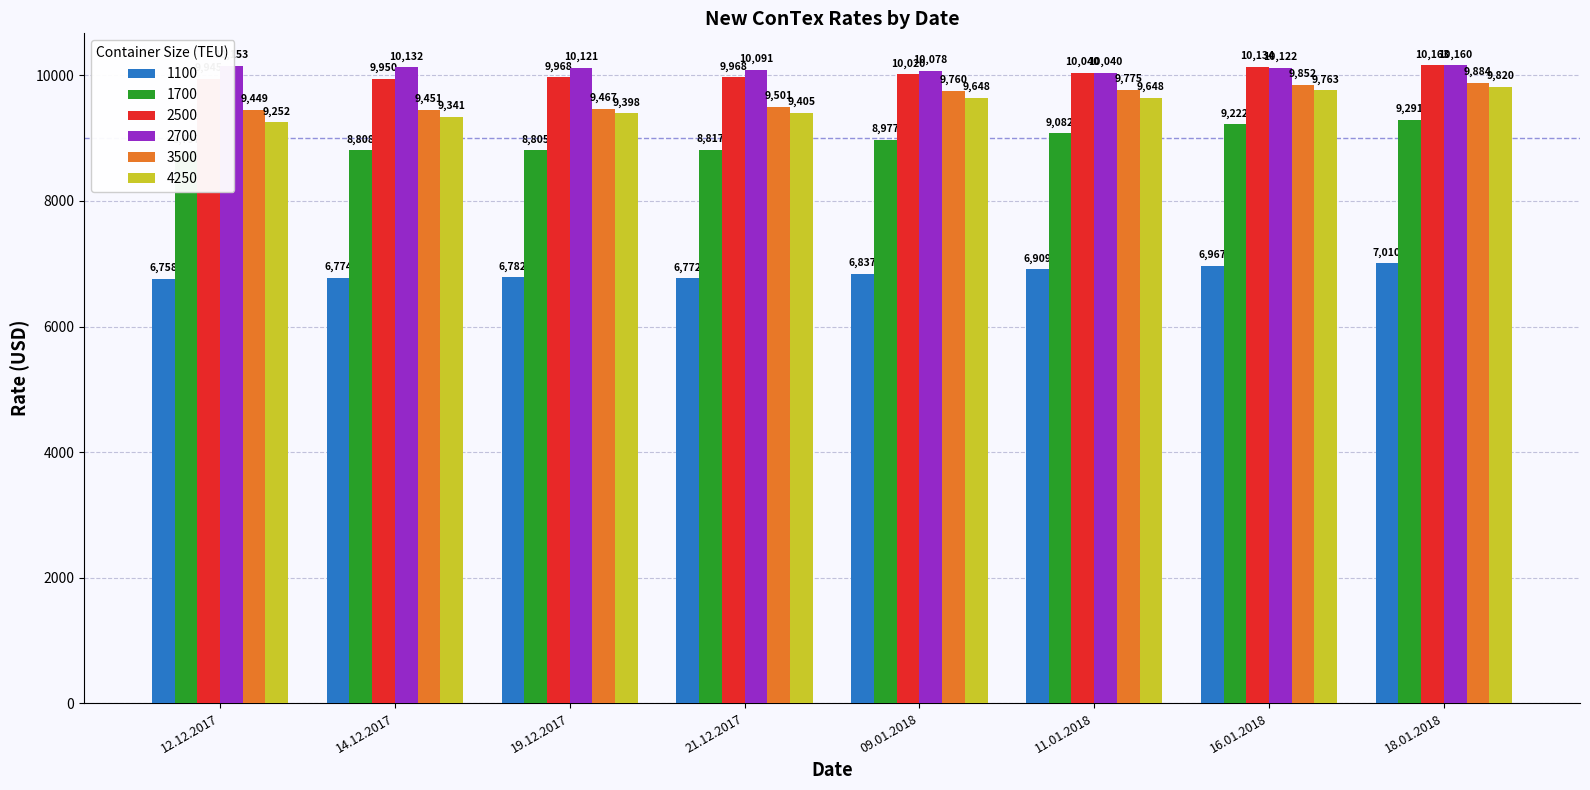

What is the difference between the 2700 values at 11.01.2018 and 21.12.2017?

51